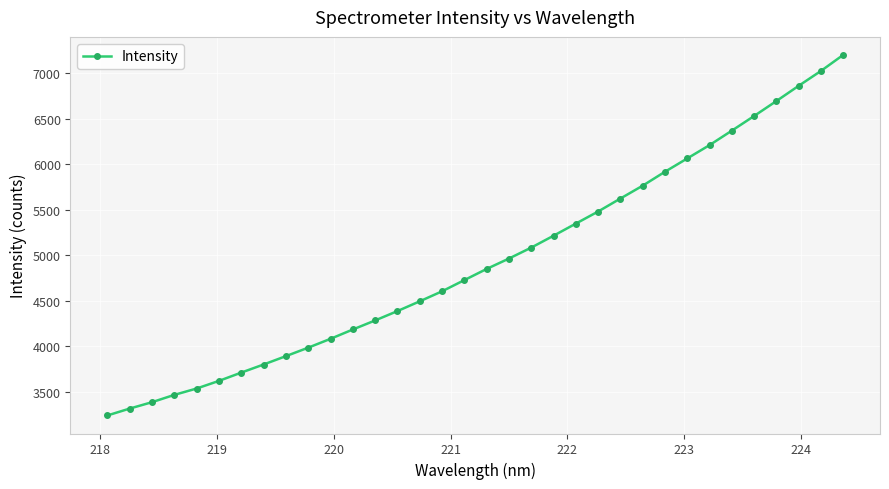

What is the value of the 31st point from the left?

6695.8